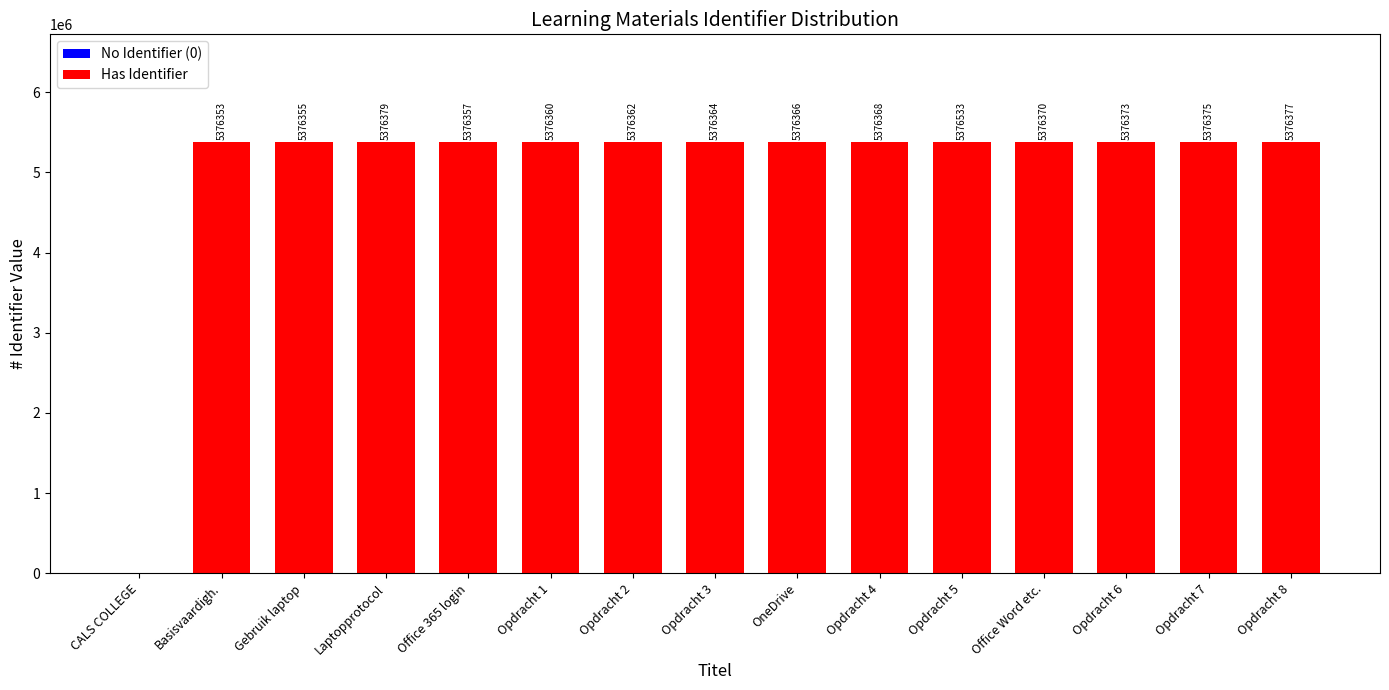

What is the maximum value shown in the chart?

5376533